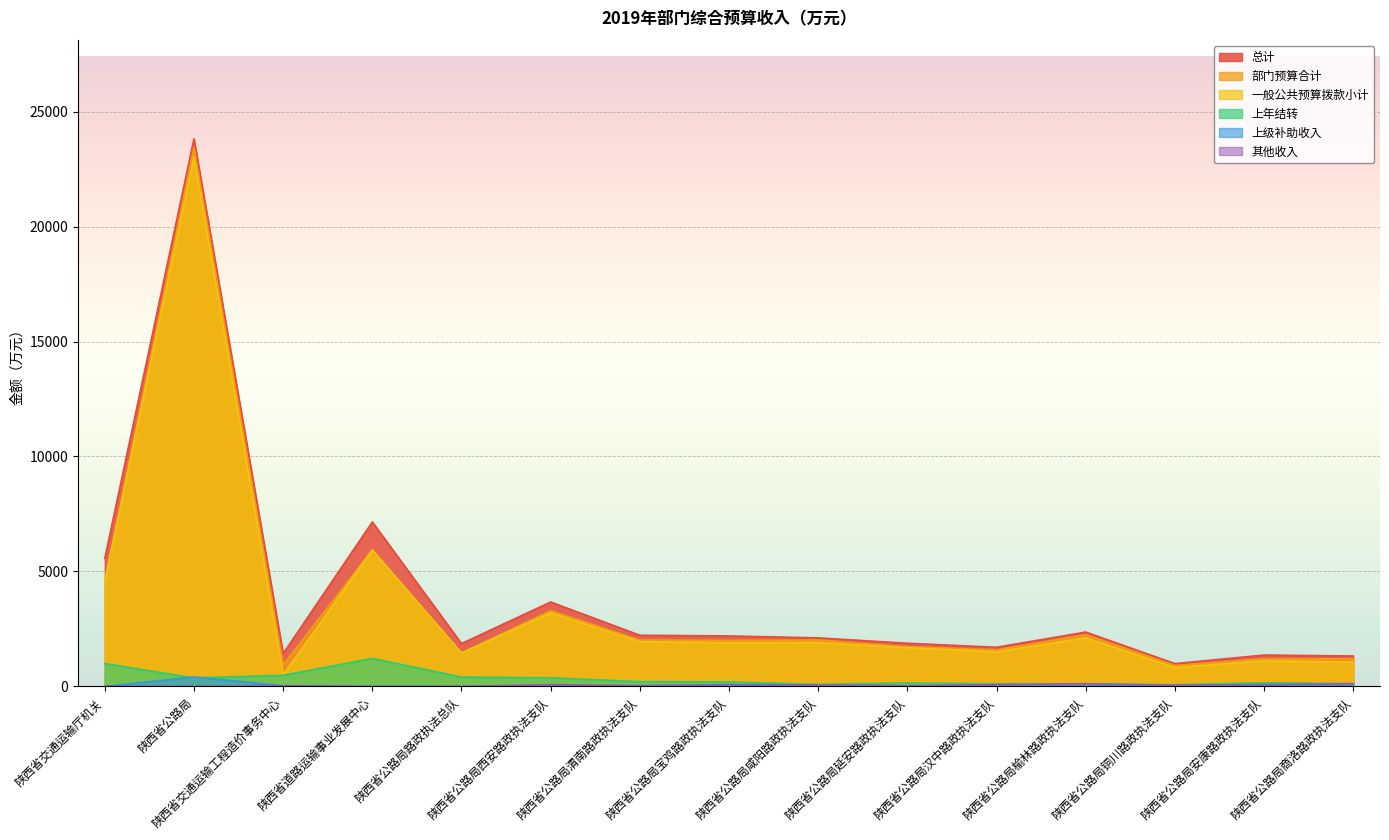

At which label does 总计 reach its peak?

陕西省公路局